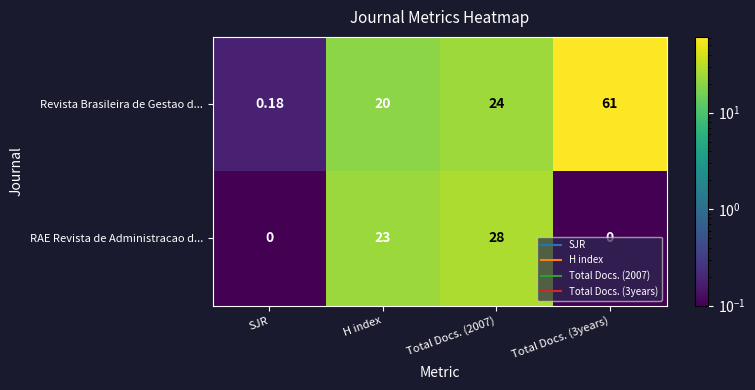

List the series in order of their peak value, lowest first.

RAE Revista de Administracao d..., Revista Brasileira de Gestao d...